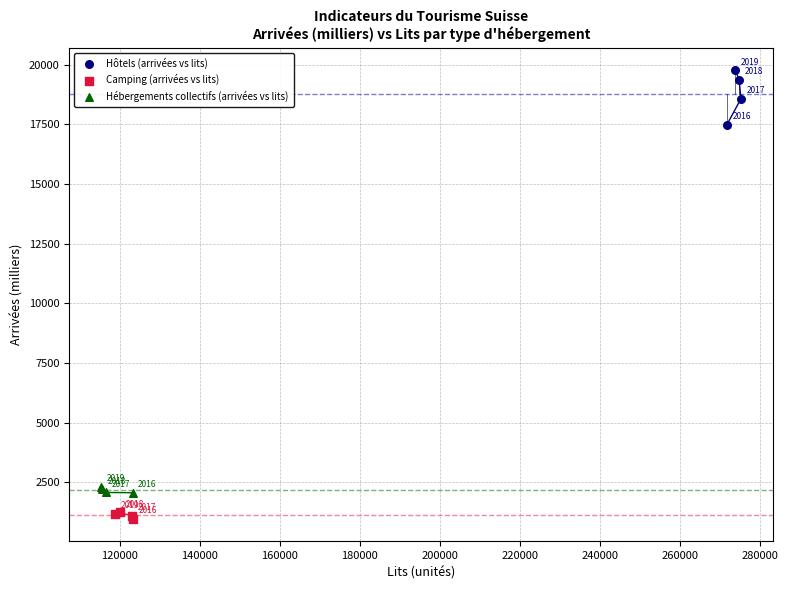

Which series has the largest Y range (max minus min)?

Hôtels (arrivées vs lits)